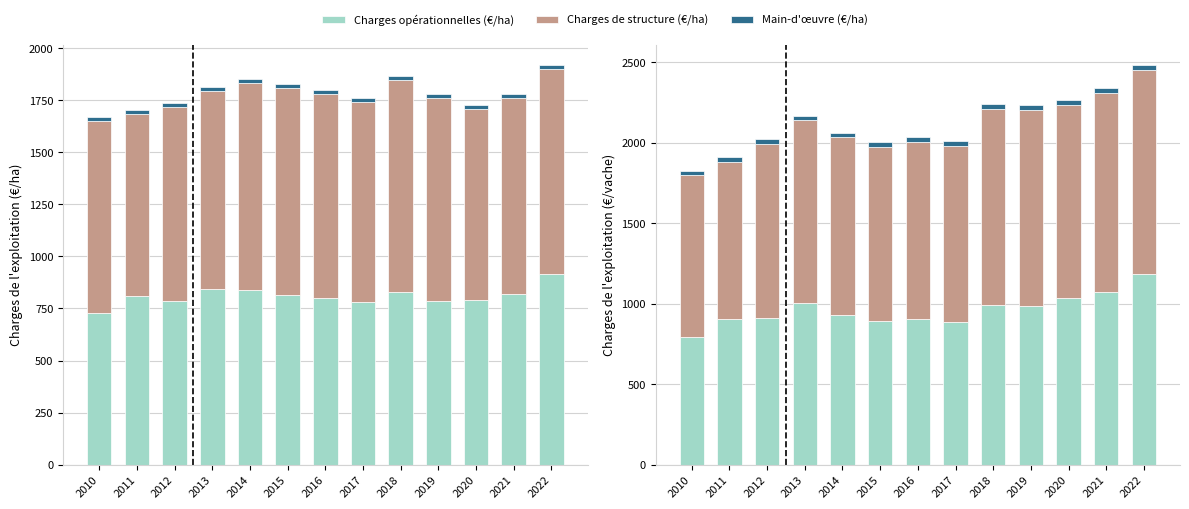

What is the maximum value for Main-d'œuvre (€/ha)?

20.0